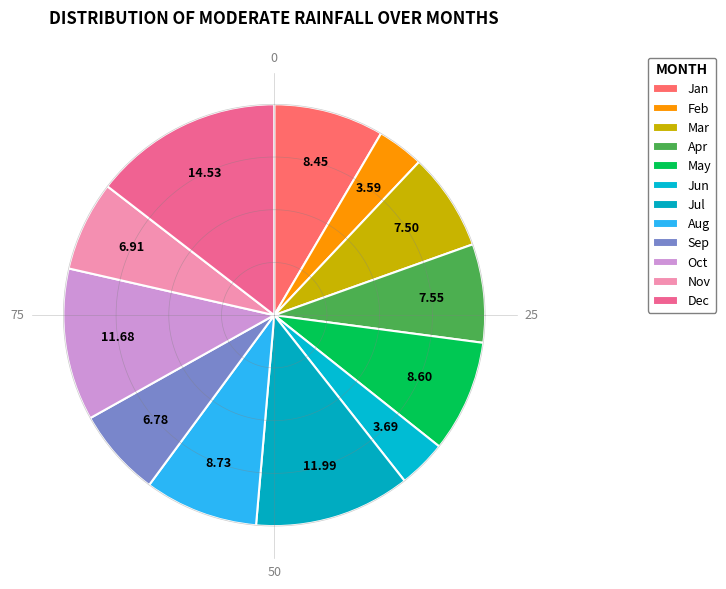

True or false: Jan accounts for 21% of the total.

False